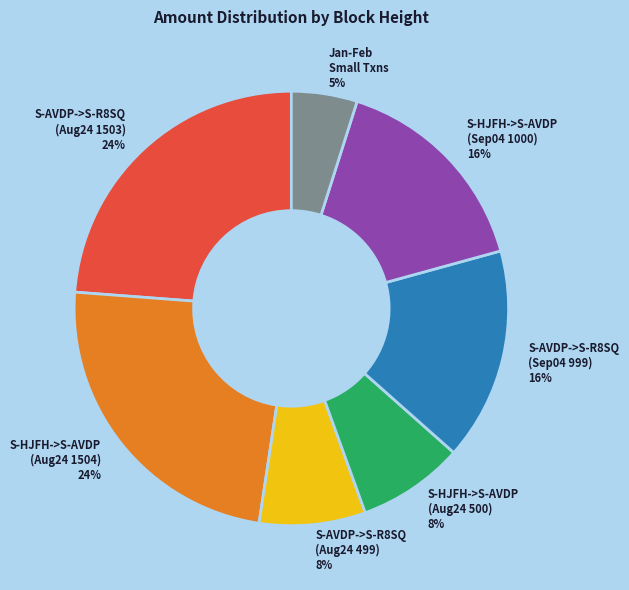

Count the number of slices in the pie.

7